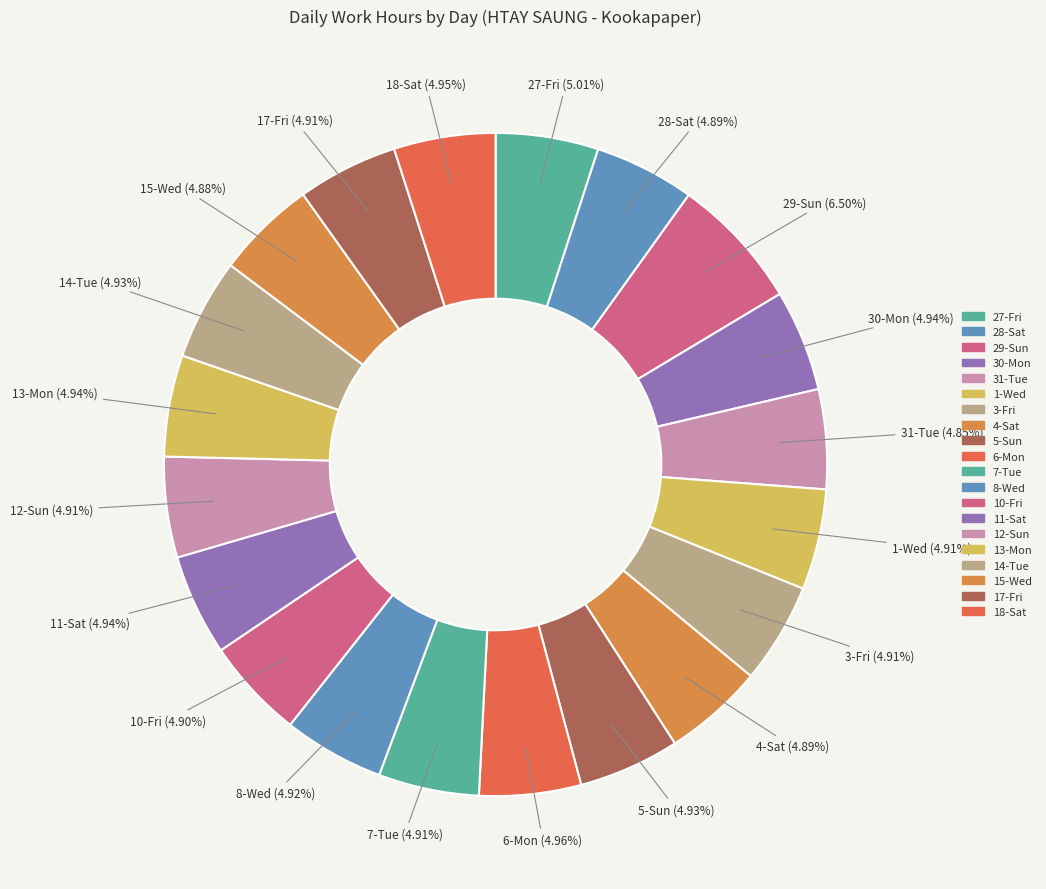

How many slices are in this pie chart?

20